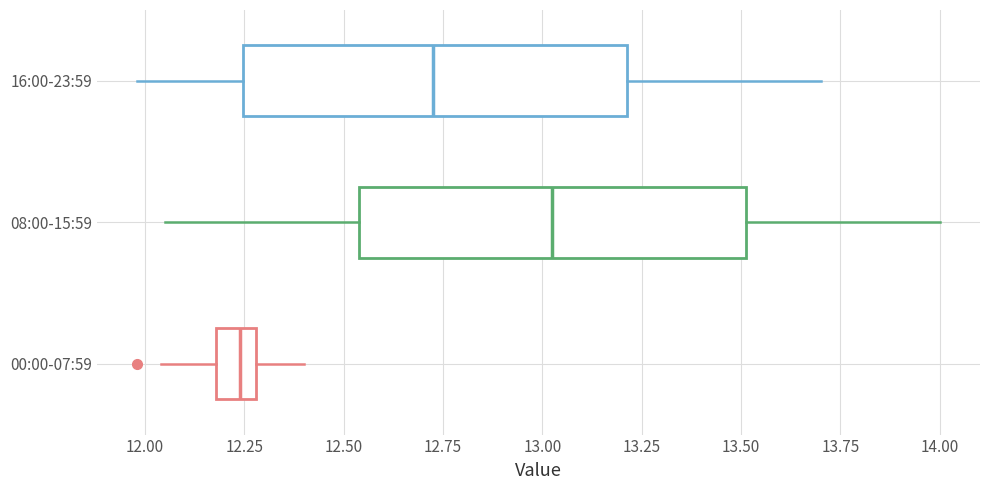

Which box has the furthest to the right median line?

08:00-15:59